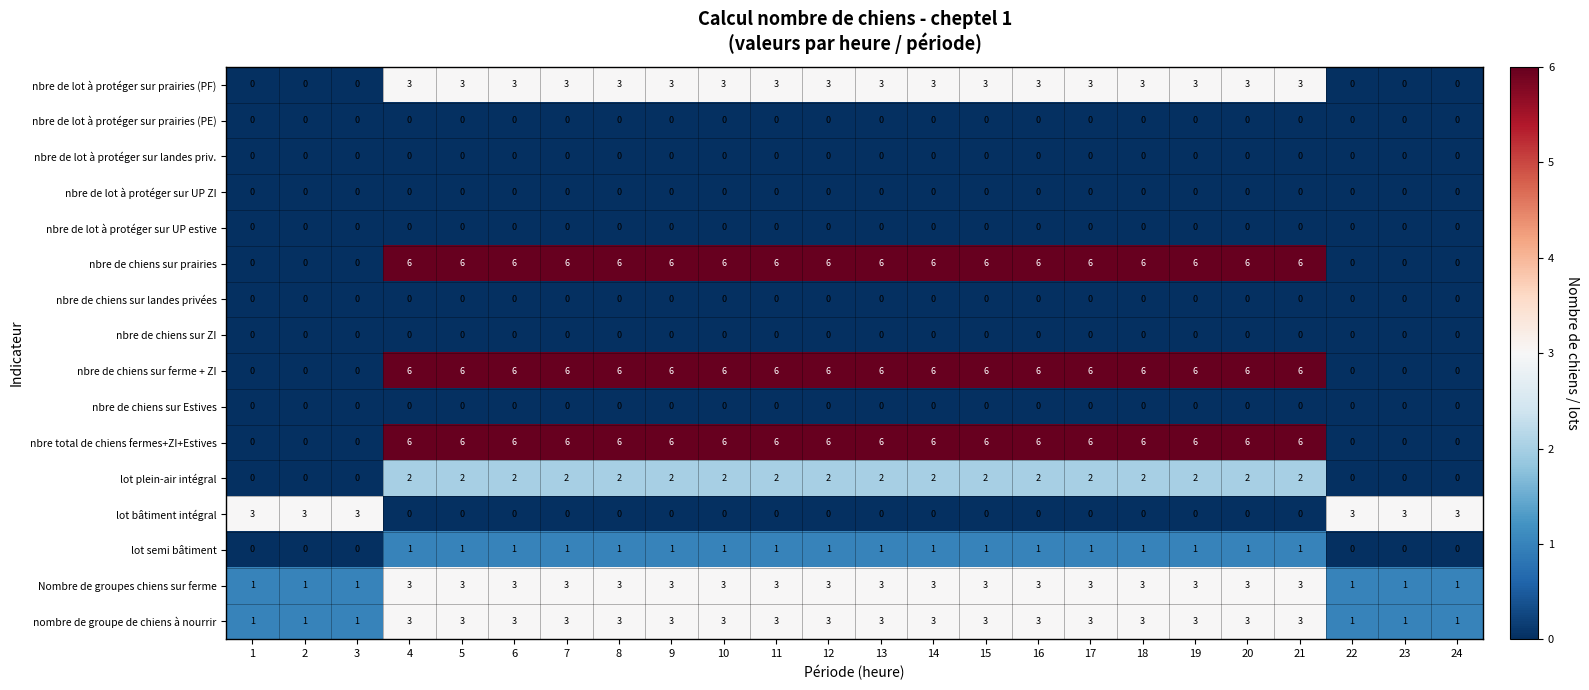

What is the difference between the maximum and minimum values in the nbre de chiens sur ferme + ZI series?

6